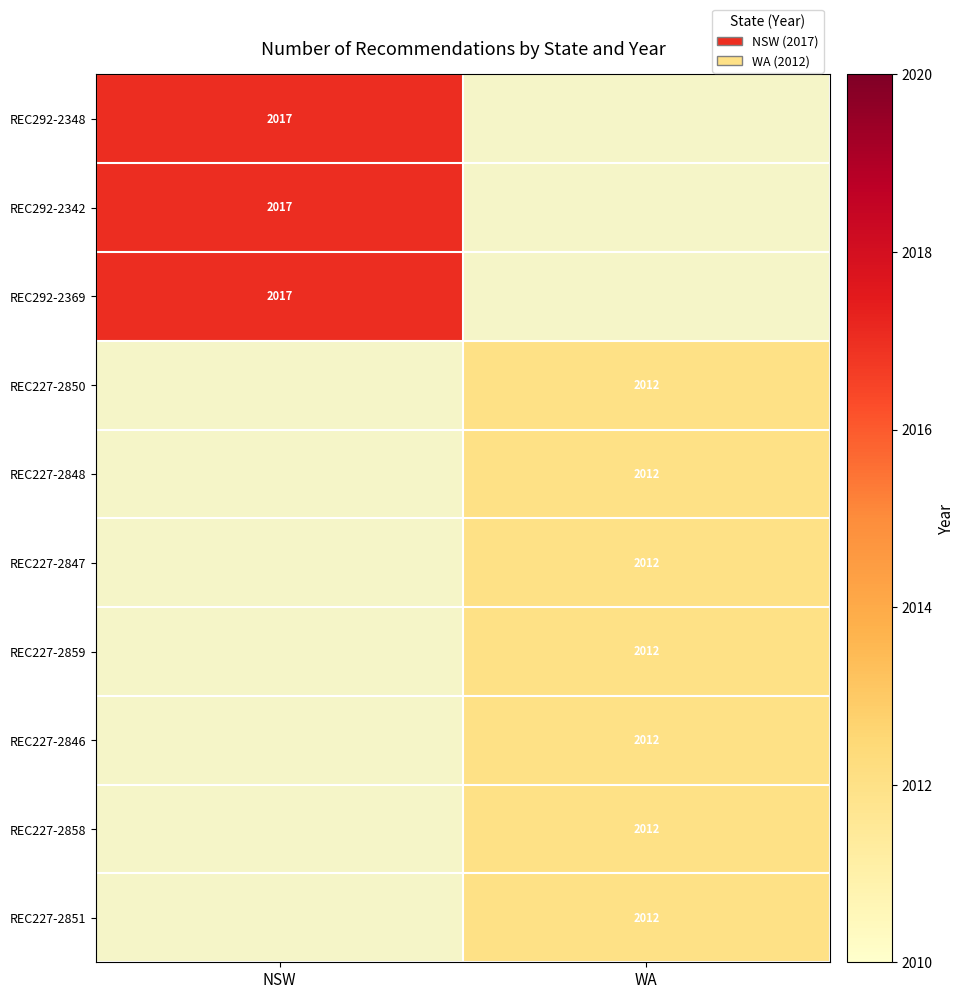

Between NSW and WA, which is larger?

WA